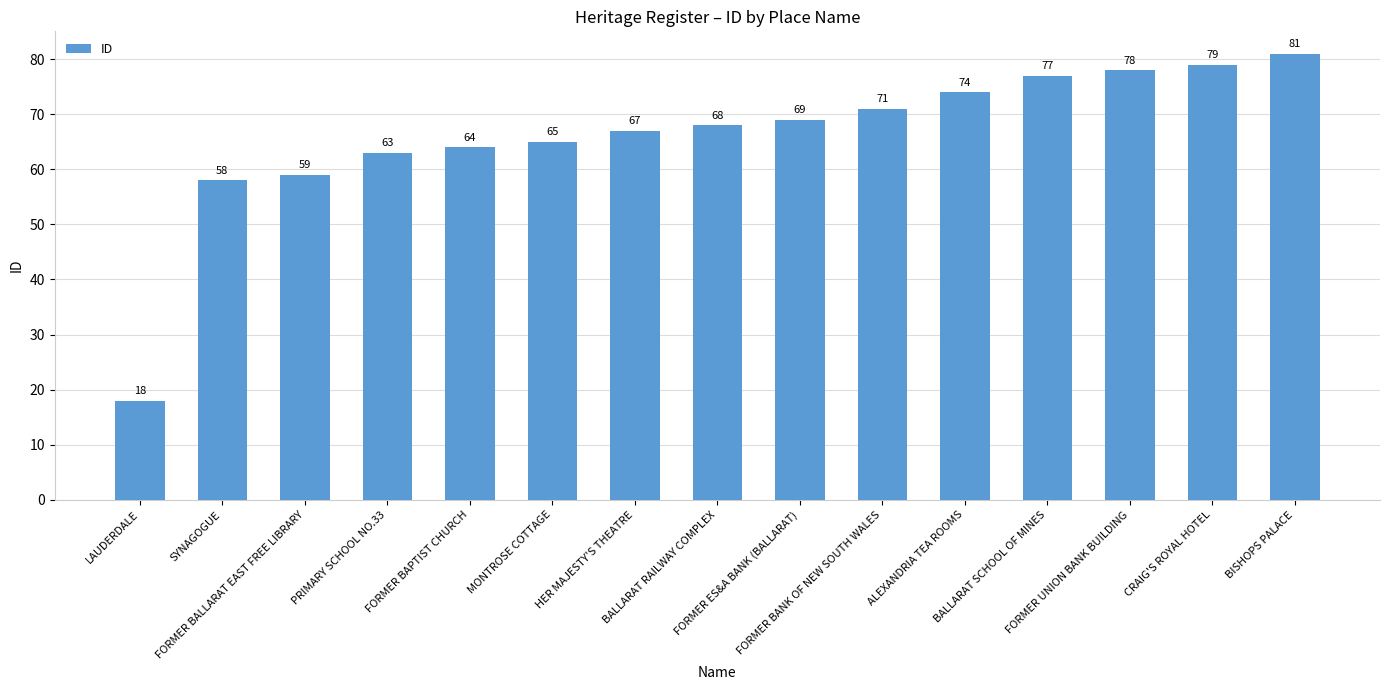

What is the difference between the second highest and second lowest values?

21